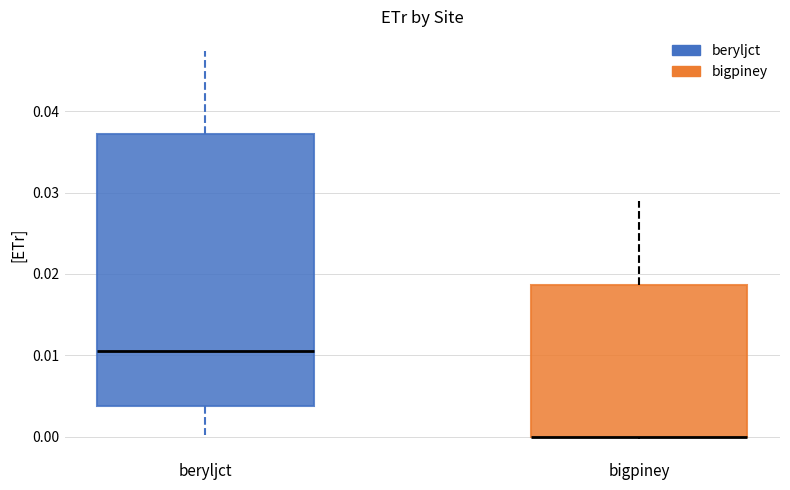

Comparing the boxes themselves (not the whiskers), which one is the tallest?

beryljct